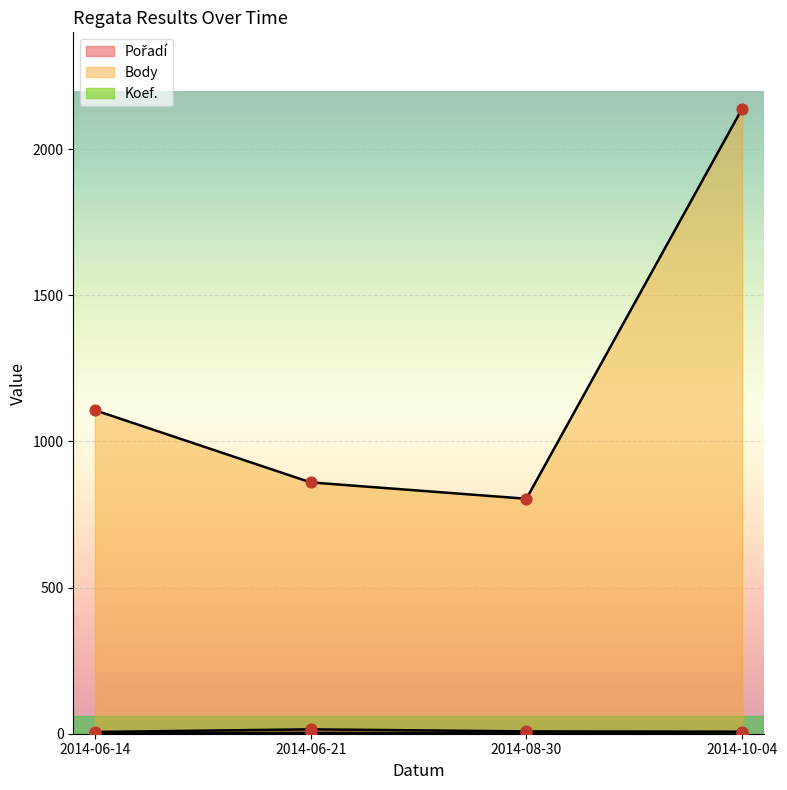

Which series reaches the minimum Y coordinate?

Koef.